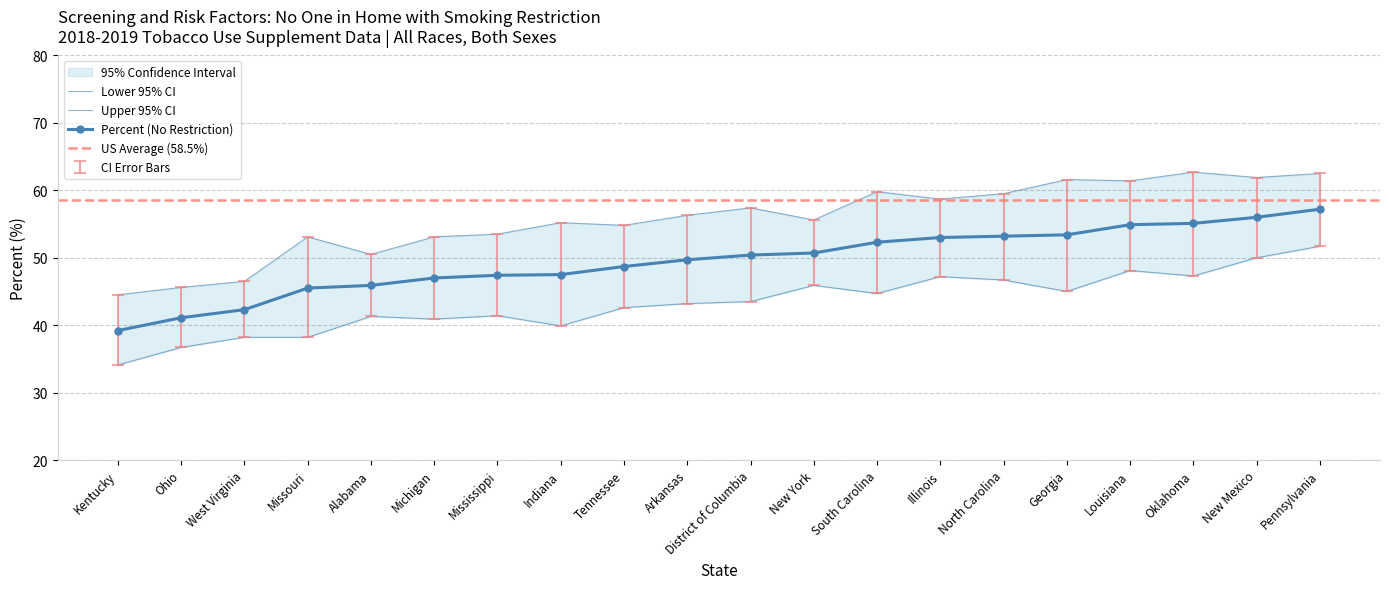

At how many categories does at least one series exceed 49?

17